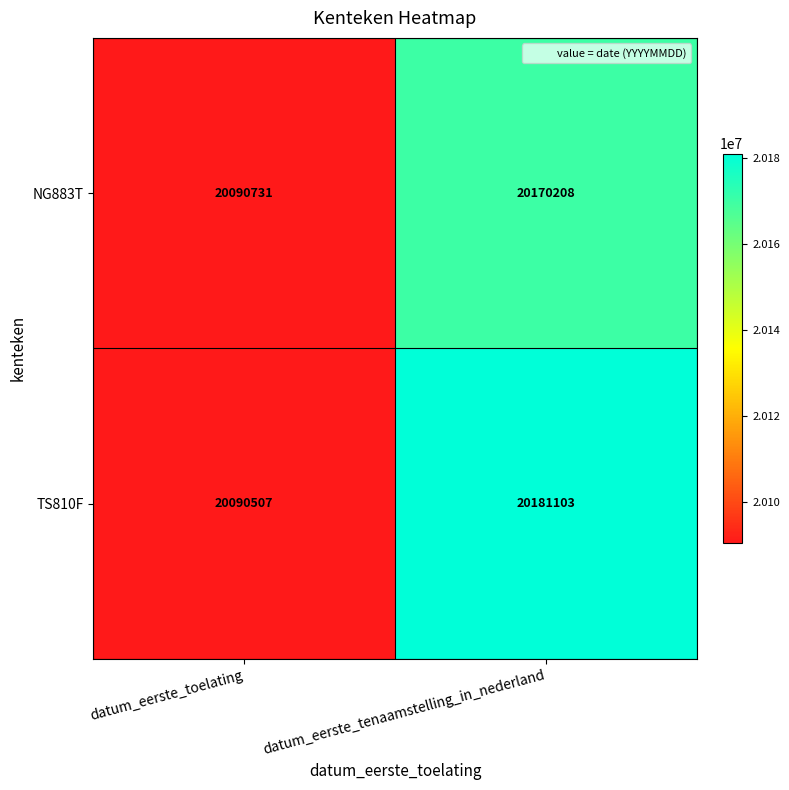

Reading left to right, what are all the values shown in this chart?

NG883T: datum_eerste_toelating=20090731	datum_eerste_tenaamstelling_in_nederland=20170208
TS810F: datum_eerste_toelating=20090507	datum_eerste_tenaamstelling_in_nederland=20181103